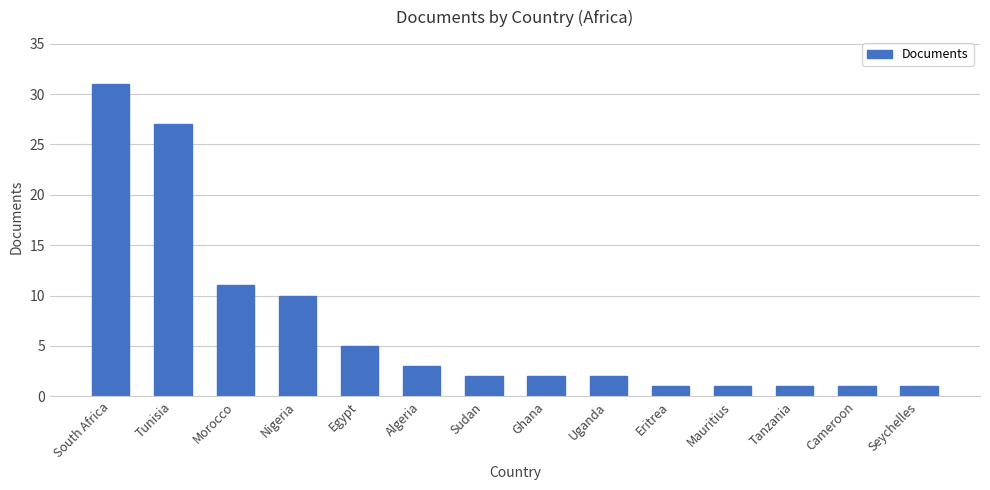

What is the ratio of the value at Algeria to the value at Uganda?

1.5